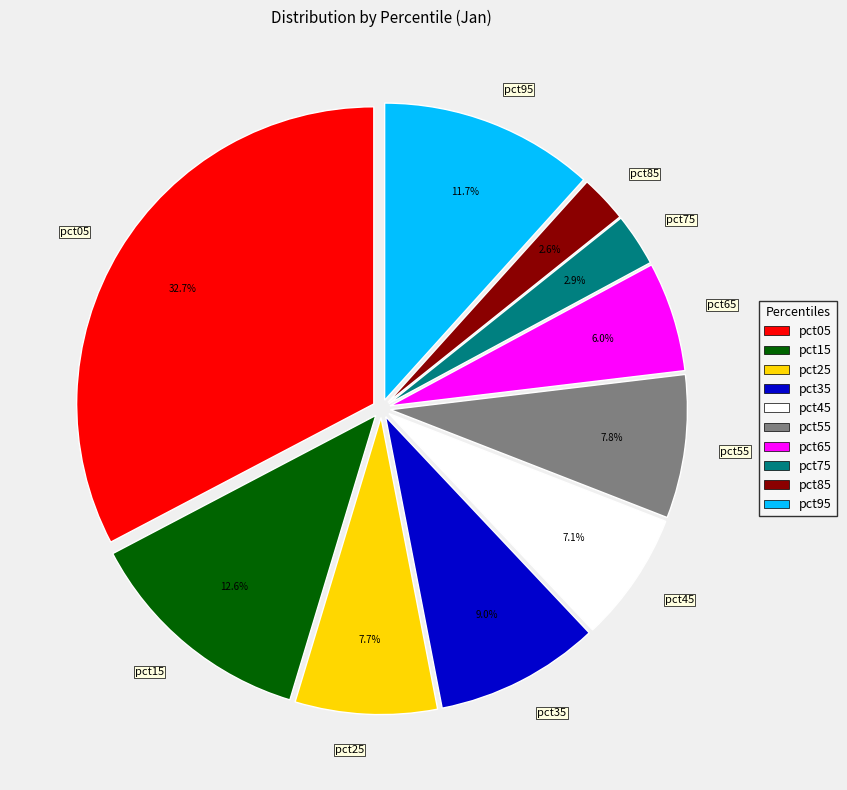

Which slice is the largest?

pct05